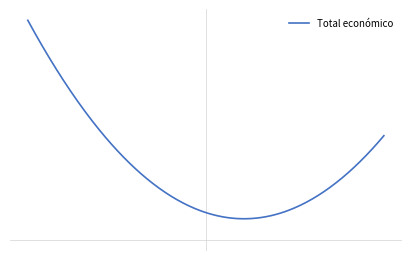

Is this an area chart (filled region under the line)?

No